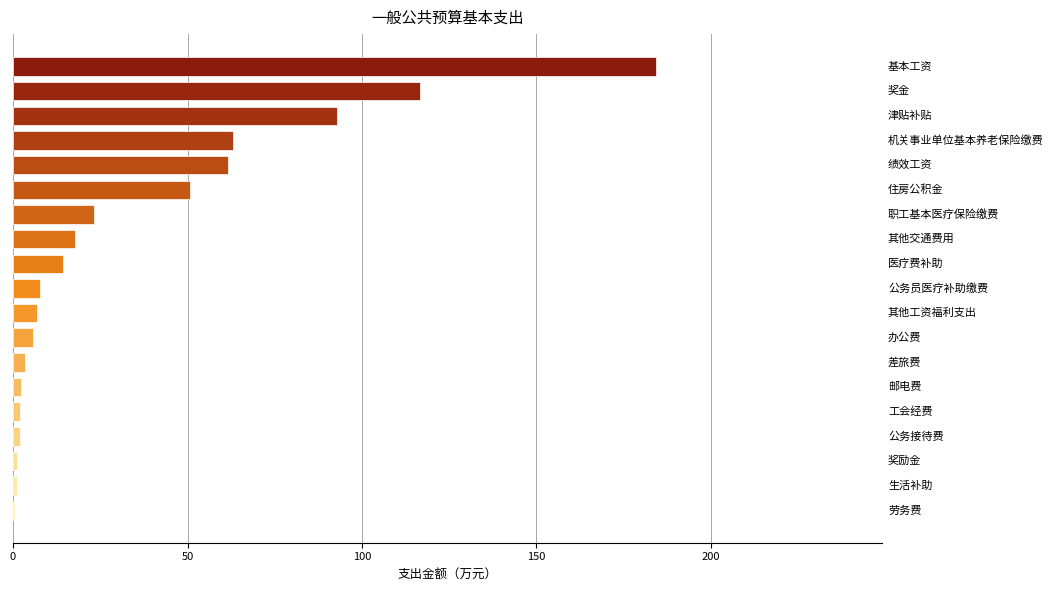

What is the sum of all values?

657.5